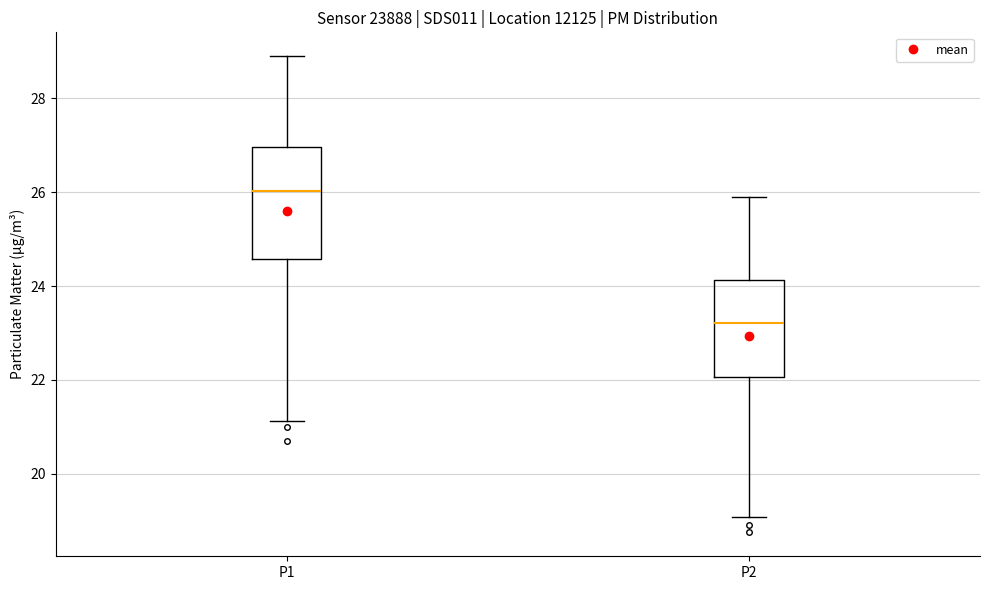

Which box is the tallest, from its lower edge to its upper edge?

P1